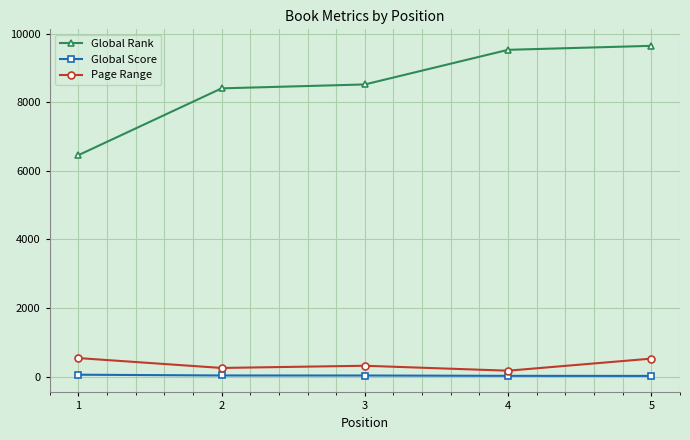

Which series changed the most between 3 and 4?

Global Rank